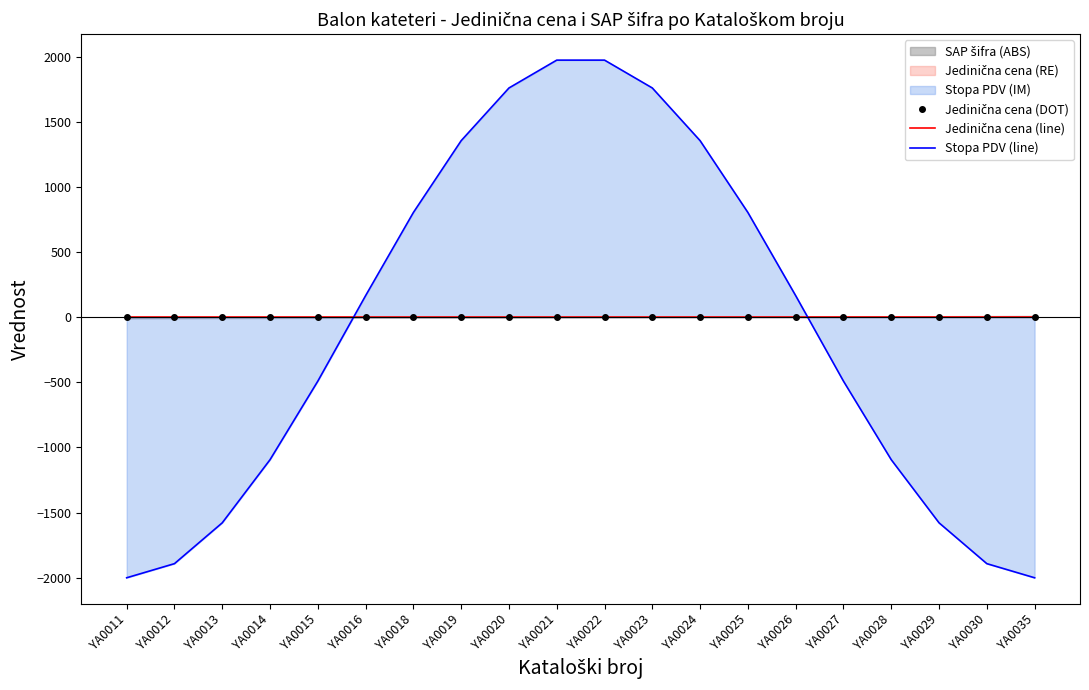

How many lines are shown in the chart?

3